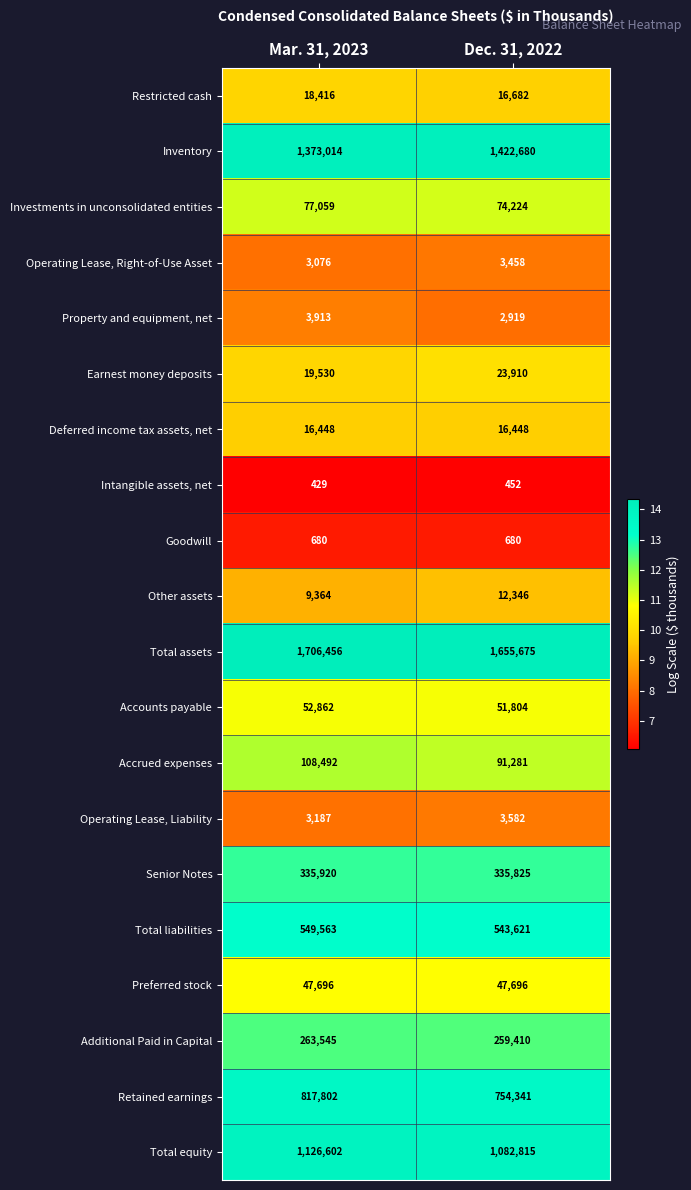

True or false: Deferred income tax assets, net has a value of 16448 at Dec. 31, 2022.

True